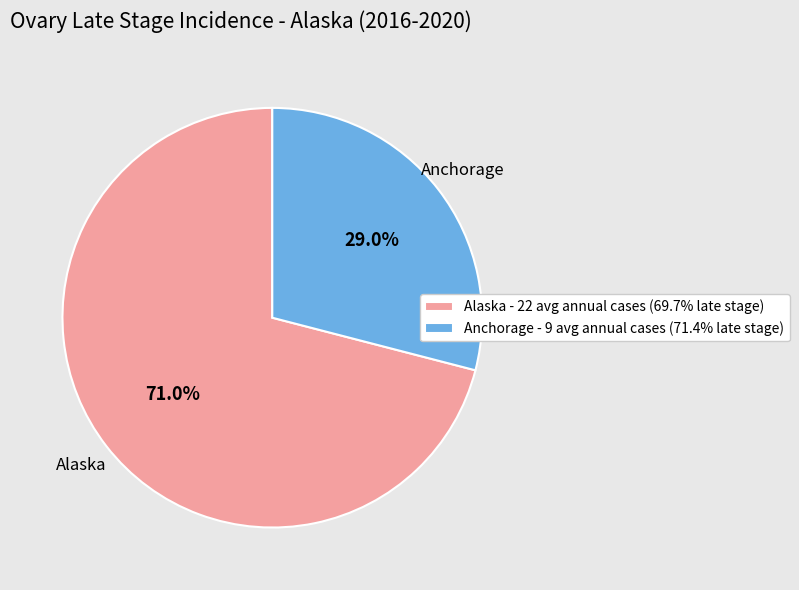

Approximately how many times larger is the value at Alaska - 22 avg annual cases (69.7% late stage) compared to Anchorage - 9 avg annual cases (71.4% late stage)?

2.4